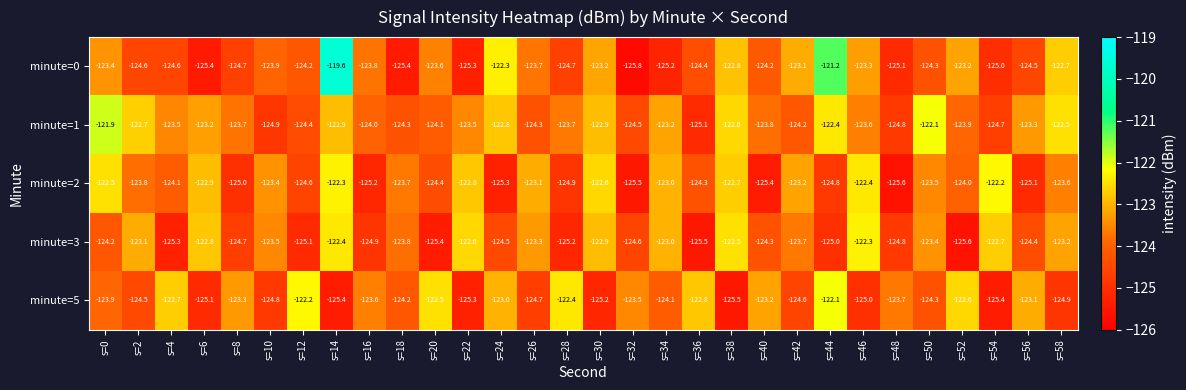

The minute=1 series shows -123.7 at s=8. True or false?

True